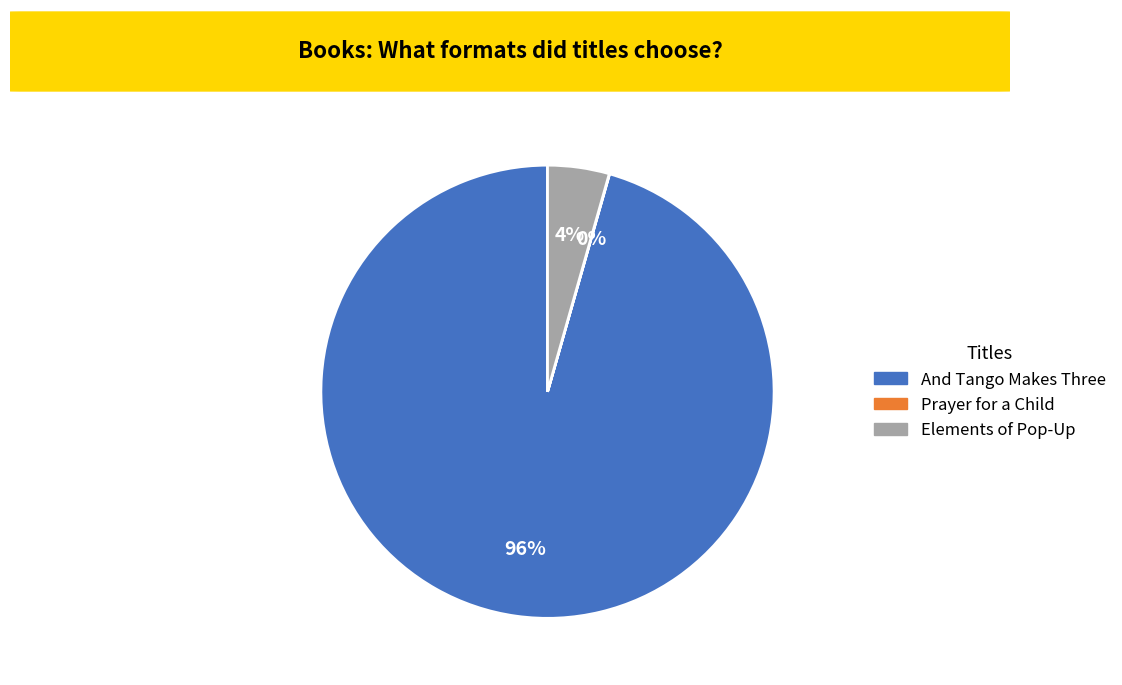

What is the majority slice?

And Tango Makes Three